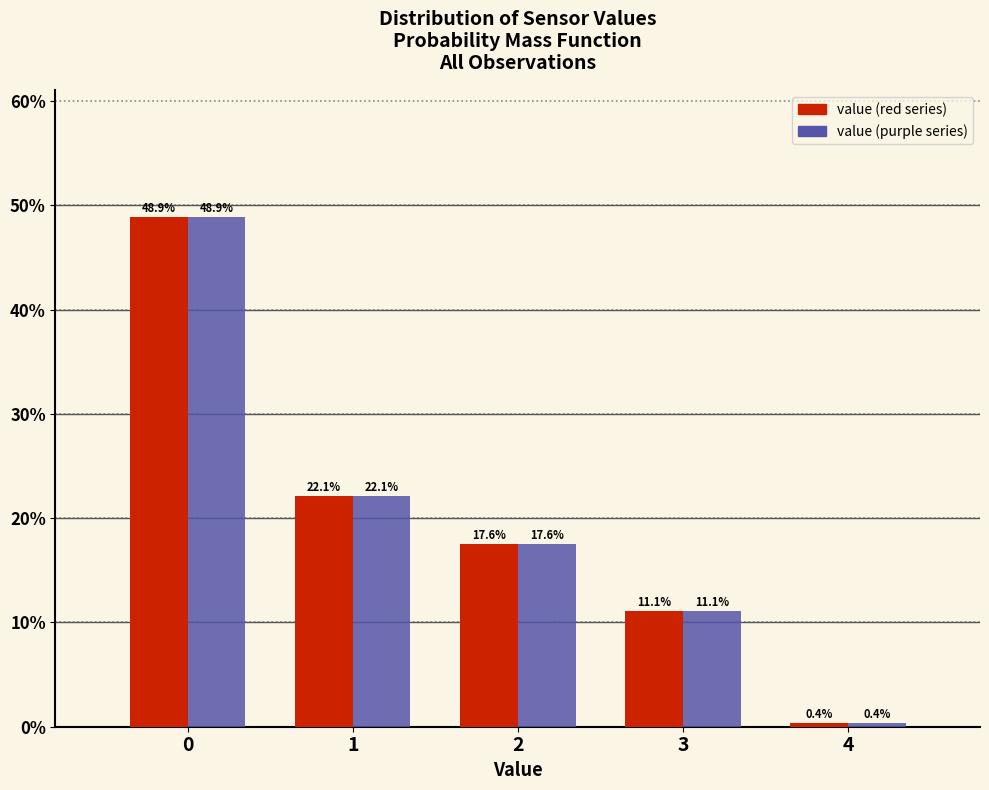

What is the greatest value displayed?

48.9